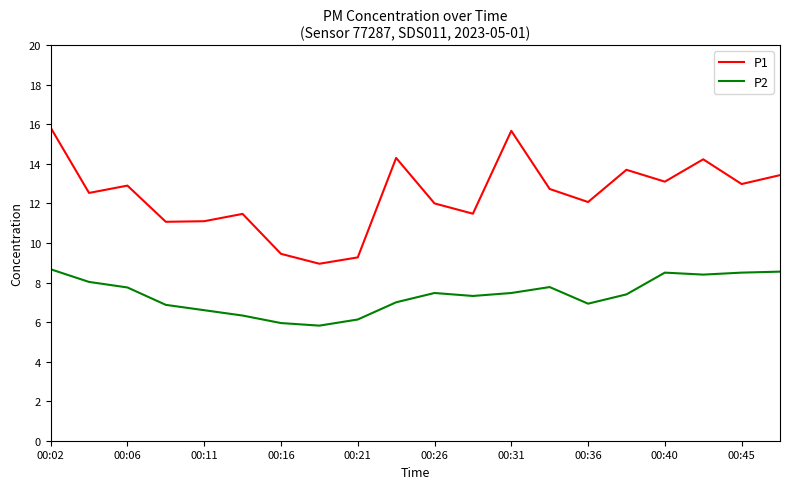

True or false: P2 and P1 cross at least once.

False